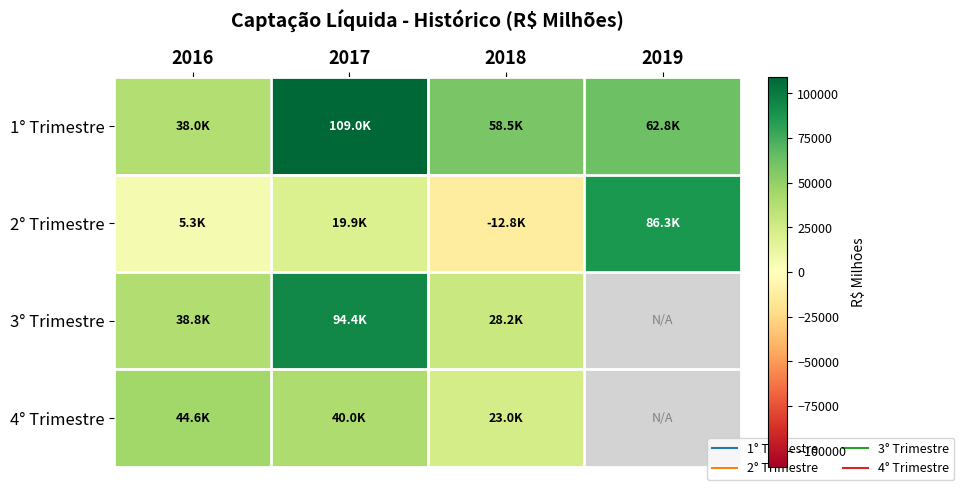

At which category is the sum across all series the highest?

2017